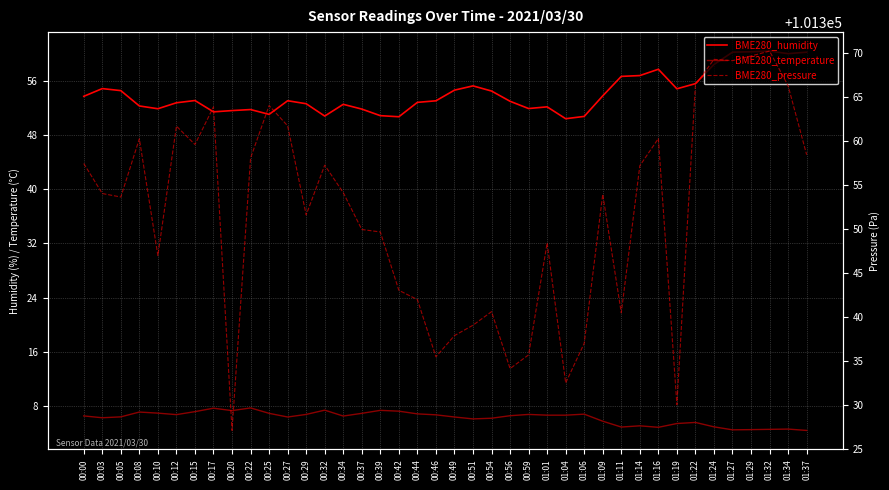

What is the difference between the maximum and minimum values in the BME280_pressure series?

43.1